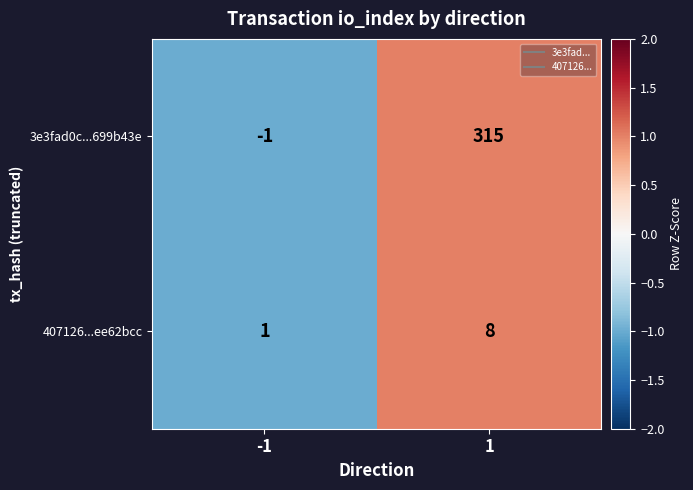

What is the sum of all 3e3fad0c...699b43e values?

314